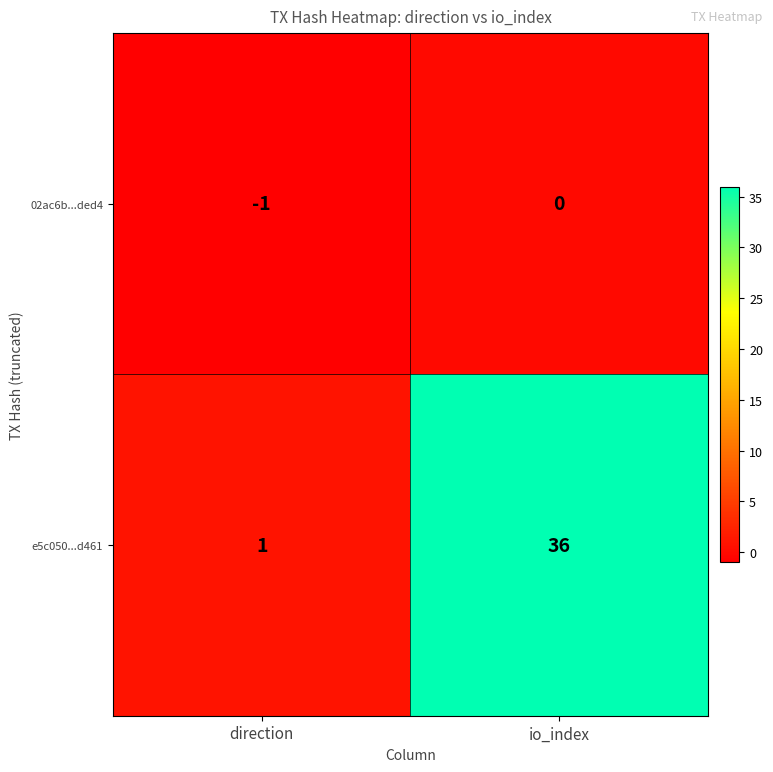

Which category has the lowest value in the 02ac6b...ded4 series?

direction